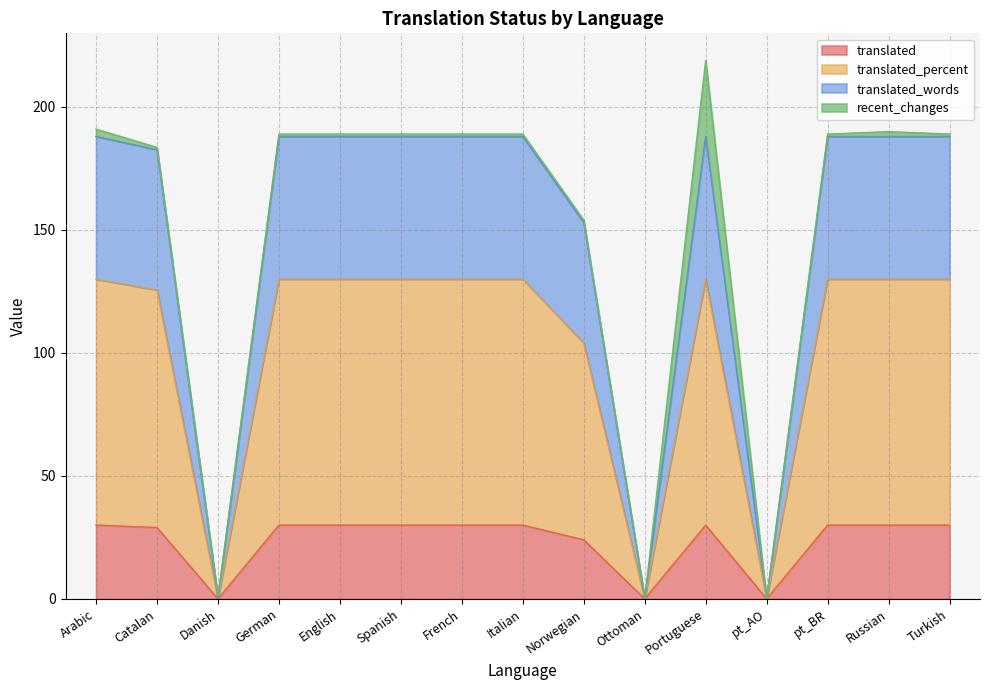

True or false: translated_percent and translated intersect in this chart.

False